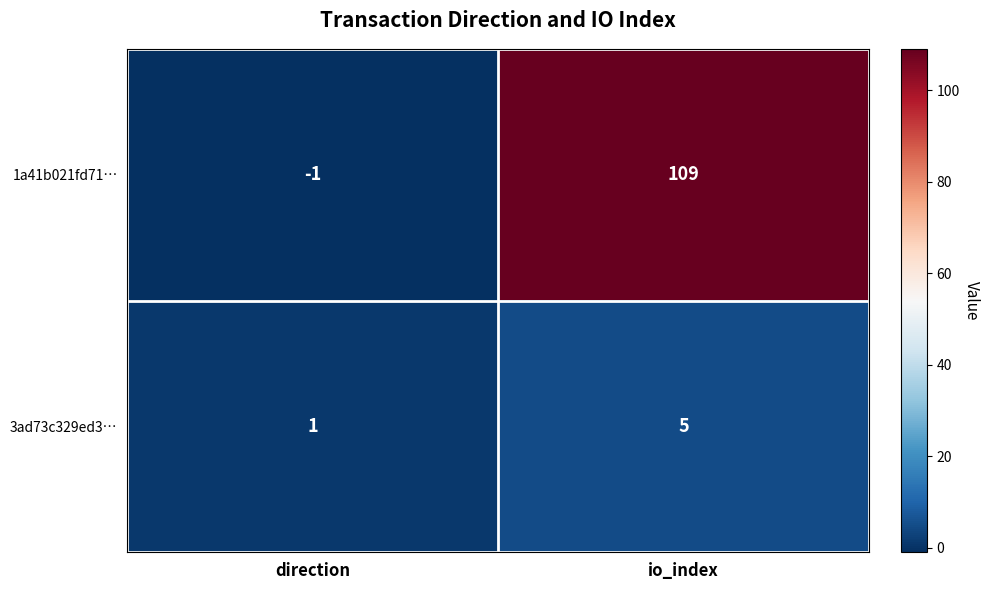

Reading right to left, what are all the values shown in this chart?

1a41b021fd71…: 109	-1
3ad73c329ed3…: 5	1